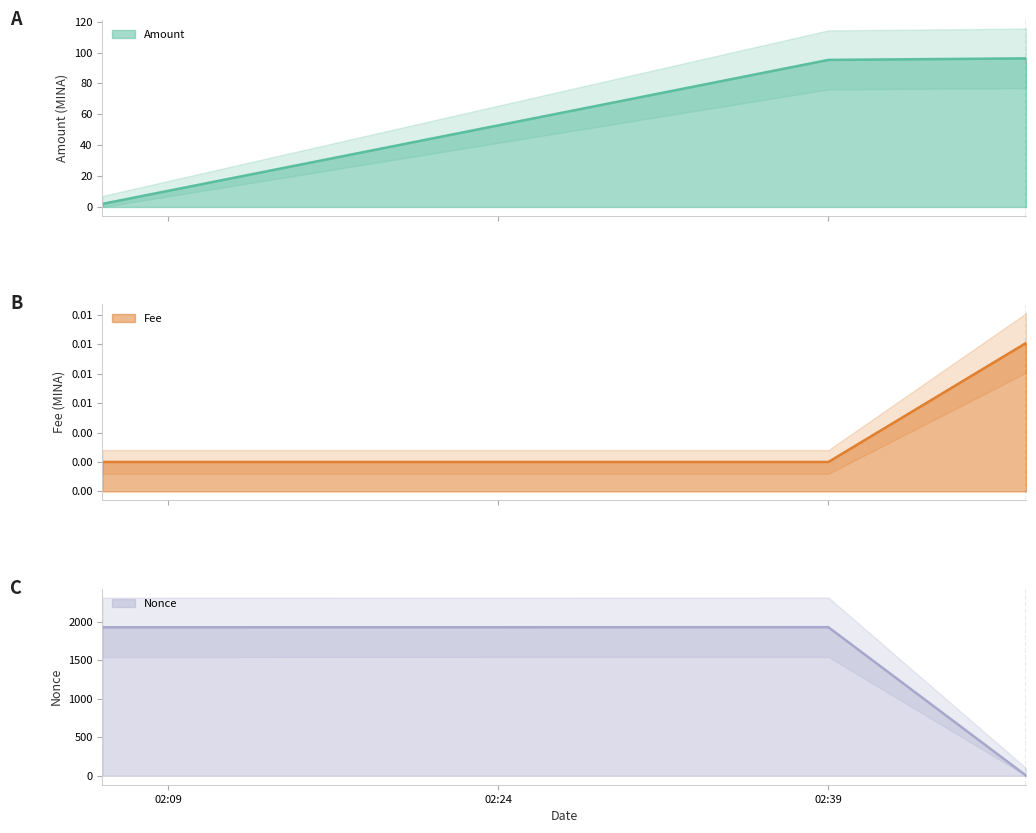

How many lines are shown in the chart?

3